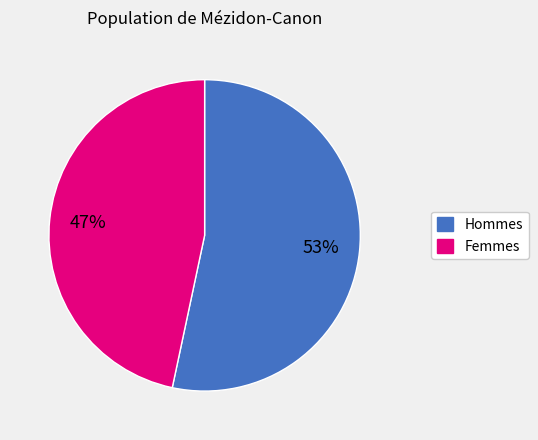

To the nearest percent, what is the average slice percentage?

50%